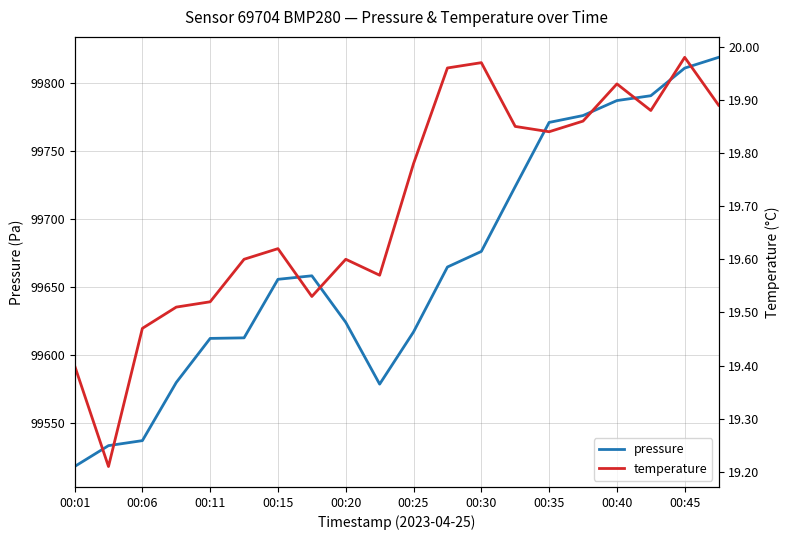

What is the greatest value displayed?

99819.2